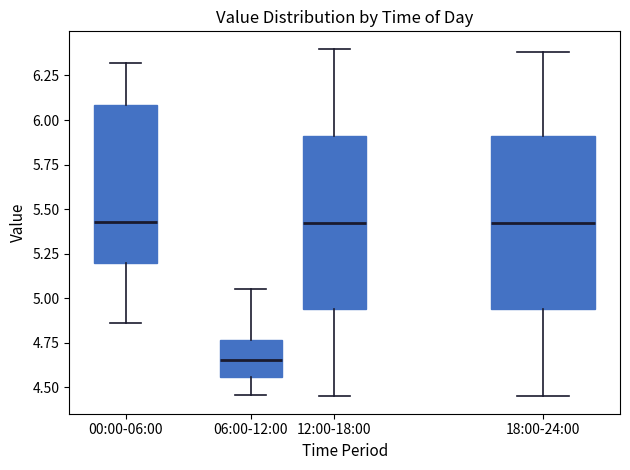

Reading left to right, transcribe this box plot: for each box, give where its median line is, the range the box spans, and where its two whiskers end, as read against the y-axis. The values are not printed on the chart, so give them approximately, as read against the axis.

00:00-06:00: median 5.45, box 5.20 to 6.10, whiskers 4.85 to 6.30
06:00-12:00: median 4.65, box 4.55 to 4.75, whiskers 4.45 to 5.05
12:00-18:00: median 5.45, box 4.95 to 5.90, whiskers 4.45 to 6.40
18:00-24:00: median 5.45, box 4.95 to 5.90, whiskers 4.45 to 6.40